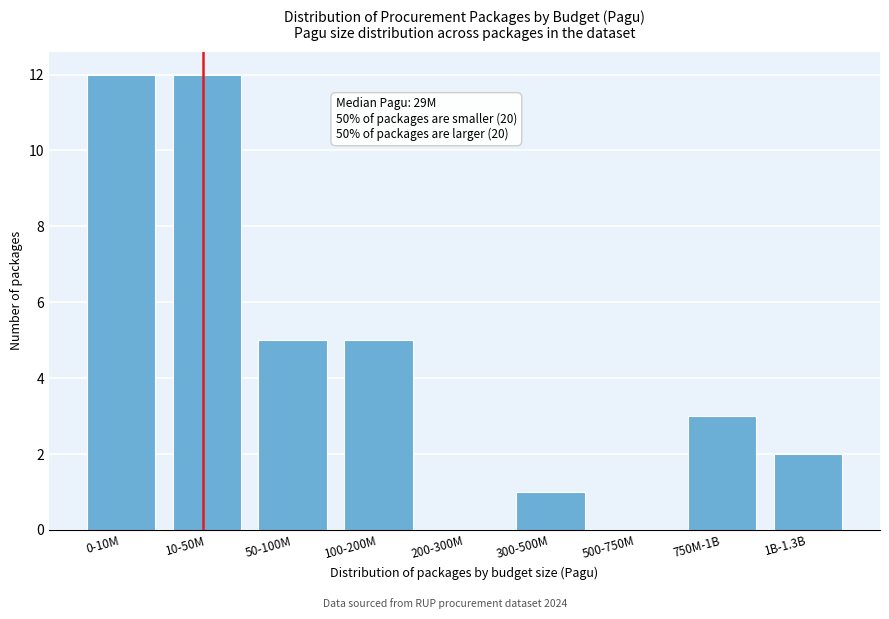

Reading left to right, extract all data points from this chart.

0-10M=12	10-50M=12	50-100M=5	100-200M=5	200-300M=0	300-500M=1	500-750M=0	750M-1B=3	1B-1.3B=2